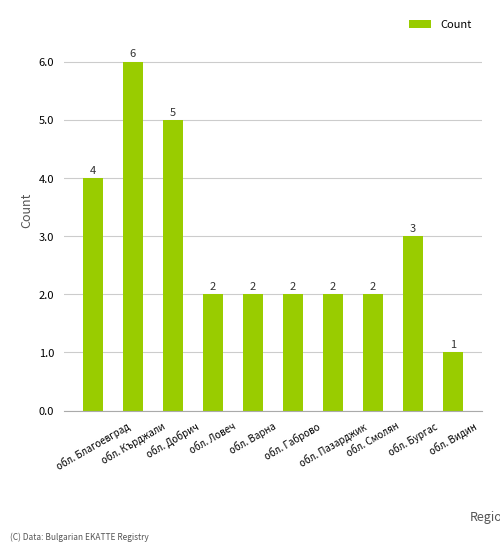

Reading left to right, list all the values displayed in this chart.

обл. Благоевград=4	обл. Кърджали=6	обл. Добрич=5	обл. Ловеч=2	обл. Варна=2	обл. Габрово=2	обл. Пазарджик=2	обл. Смолян=2	обл. Бургас=3	обл. Видин=1